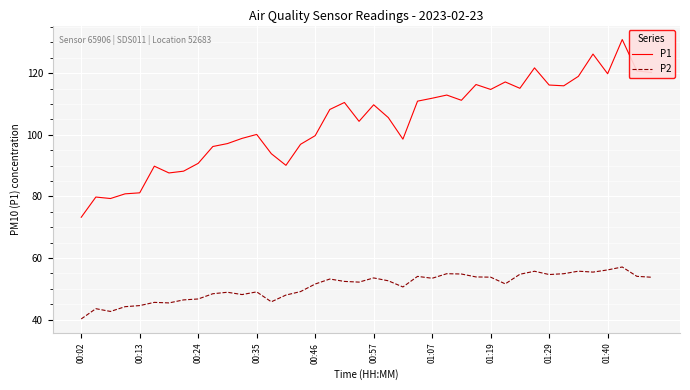

Rank the series by their maximum value, from highest to lowest.

P1, P2